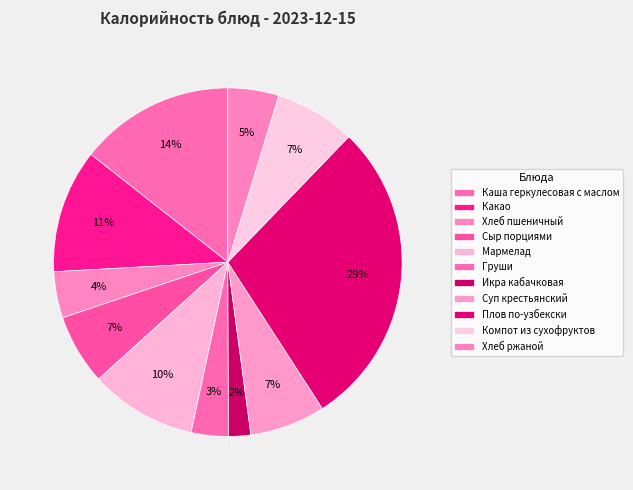

Which category has the smallest portion of the pie?

Икра кабачковая